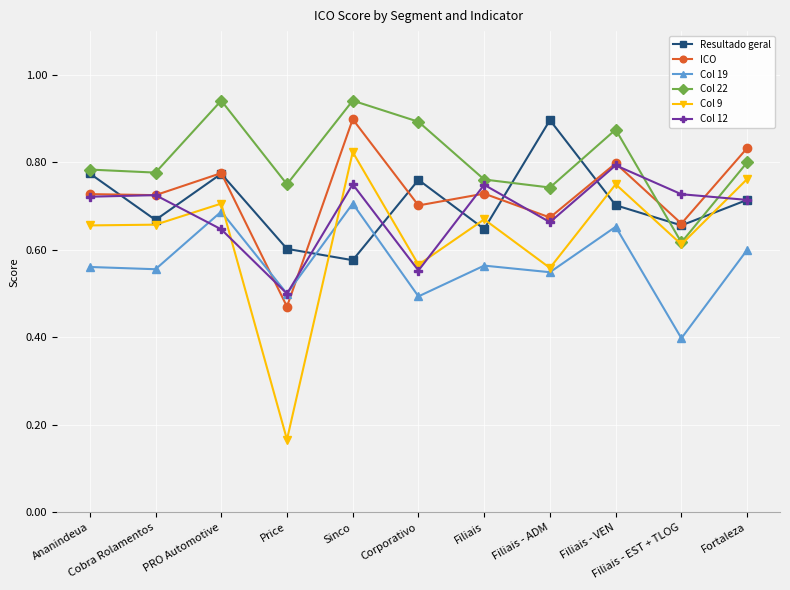

True or false: Col 22 and Col 19 cross at least once.

False